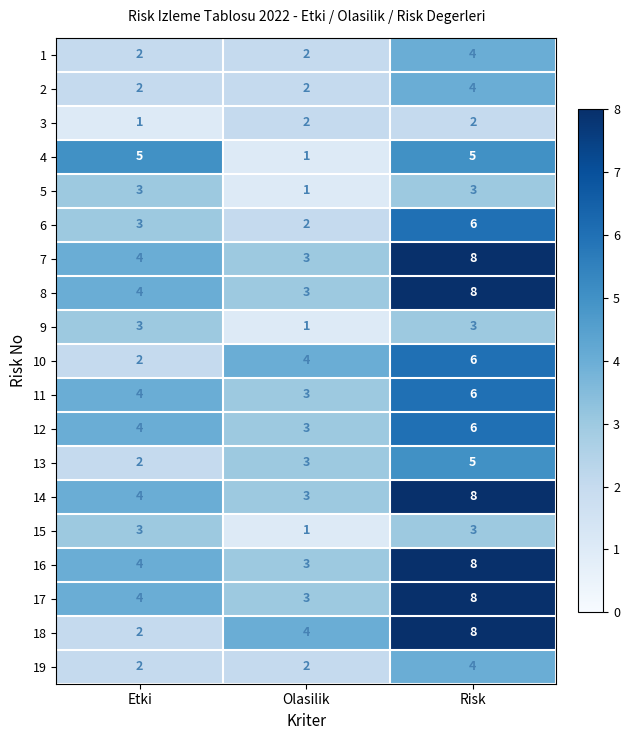

What is the minimum value shown in the chart?

1